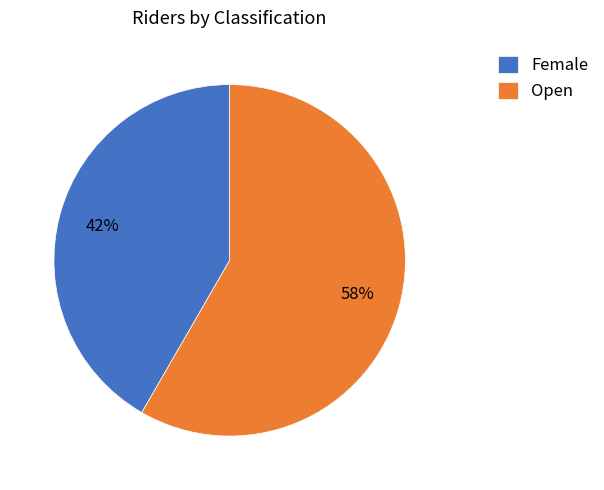

True or false: Open accounts for 58% of the total.

True